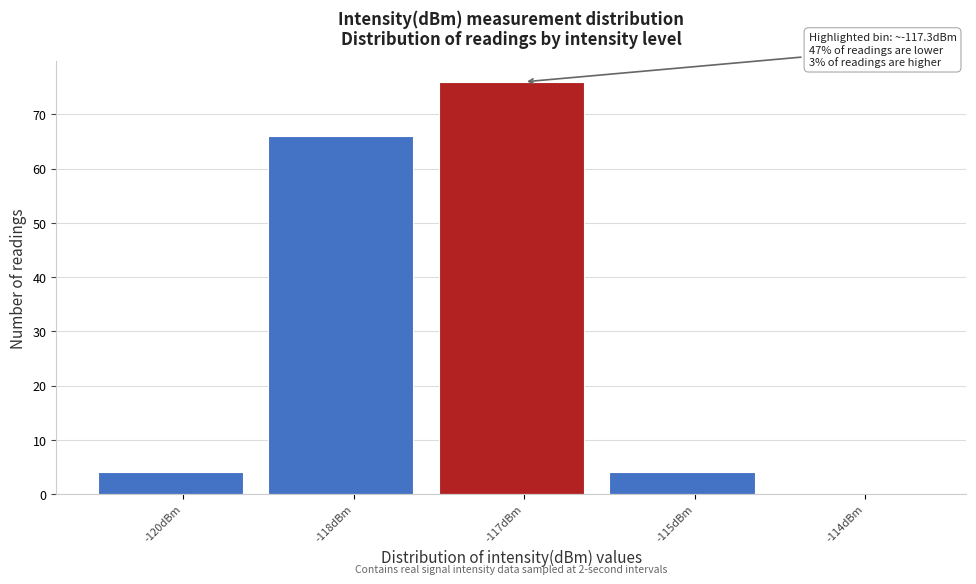

Reading right to left, what are all the values shown in this chart?

-114dBm=0	-115dBm=4	-117dBm=76	-118dBm=66	-120dBm=4